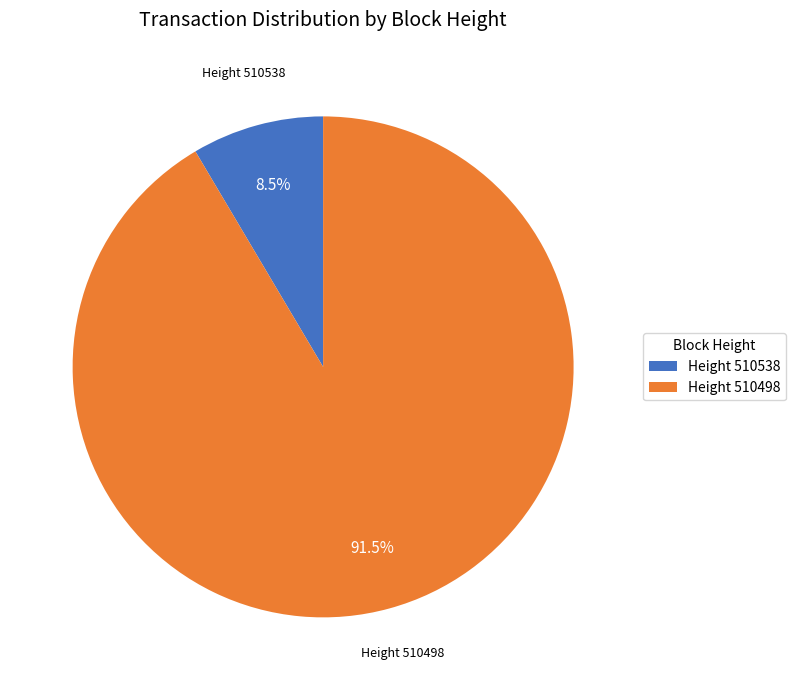

Between Height 510498 and Height 510538, which is larger?

Height 510498